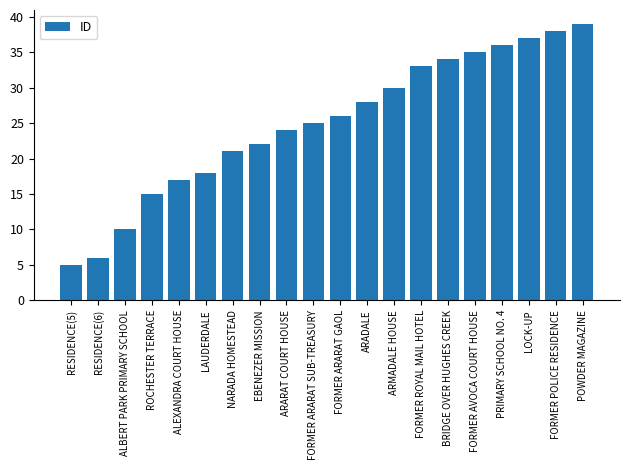

Count the number of data series in this chart.

1